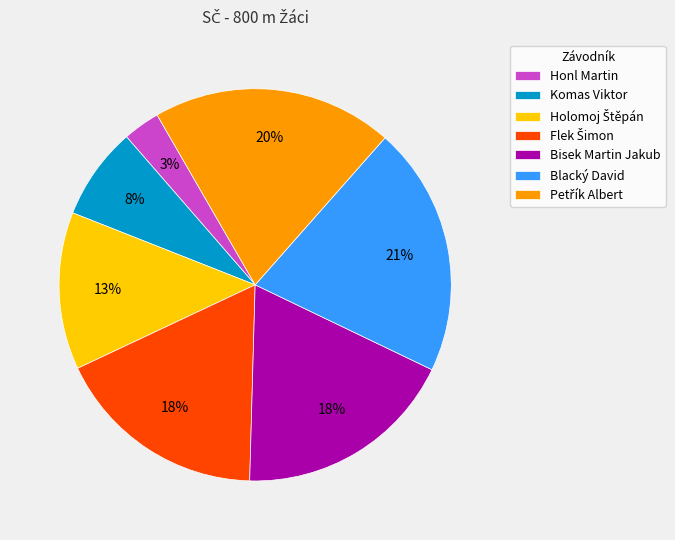

Is the sum of Bisek Martin Jakub and Blacký David greater than half?

No